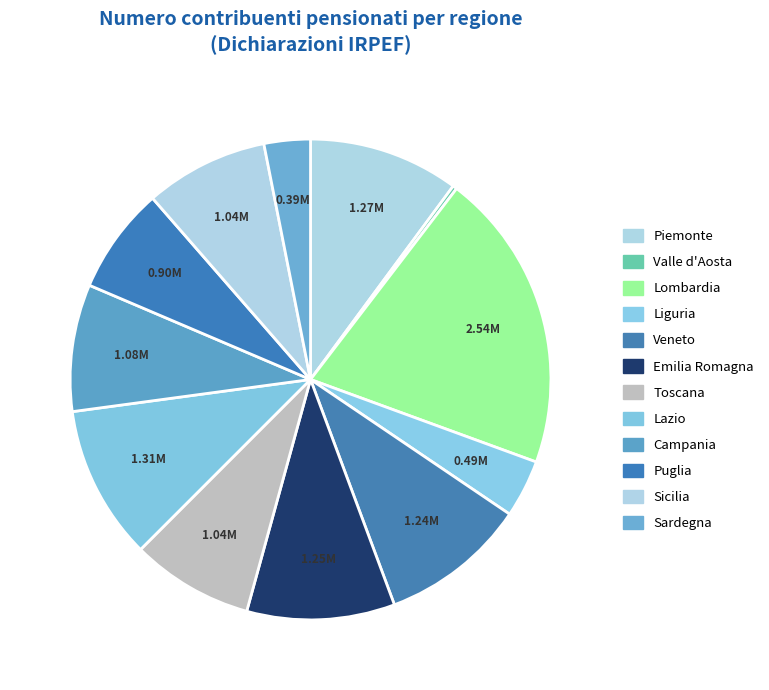

To the nearest percent, what is the combined percentage of Puglia and Campania?

16%